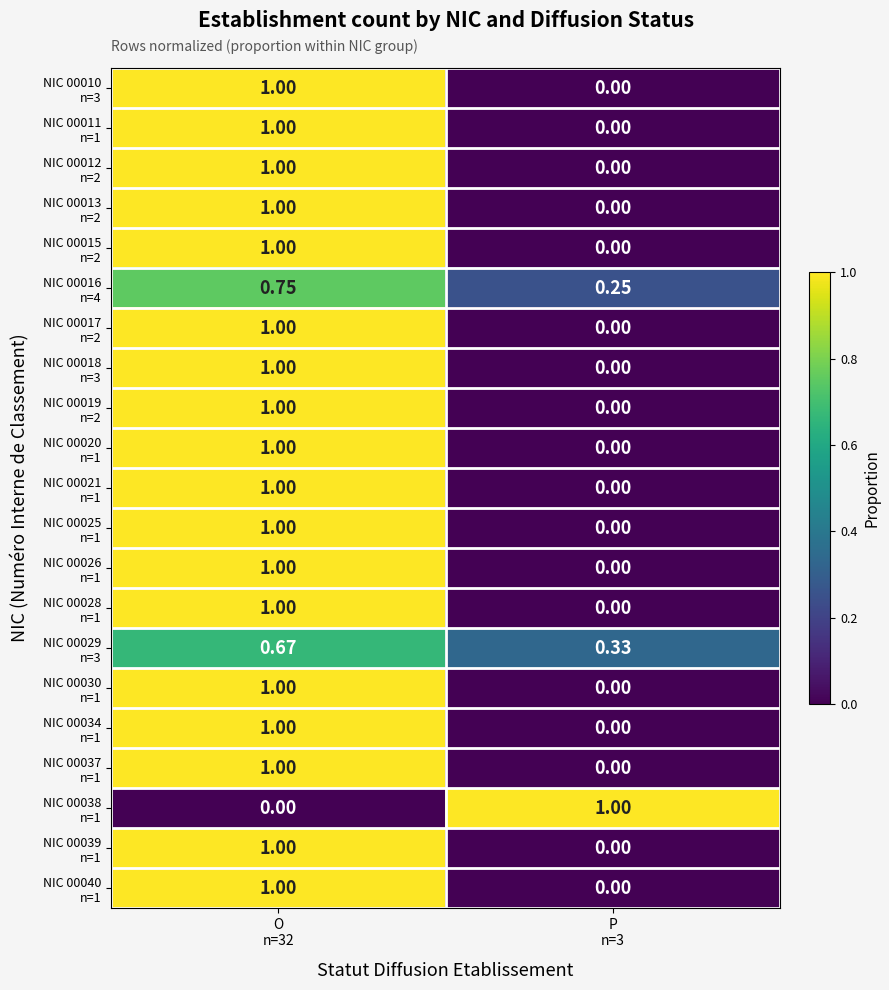

How many data points does each series have?

2